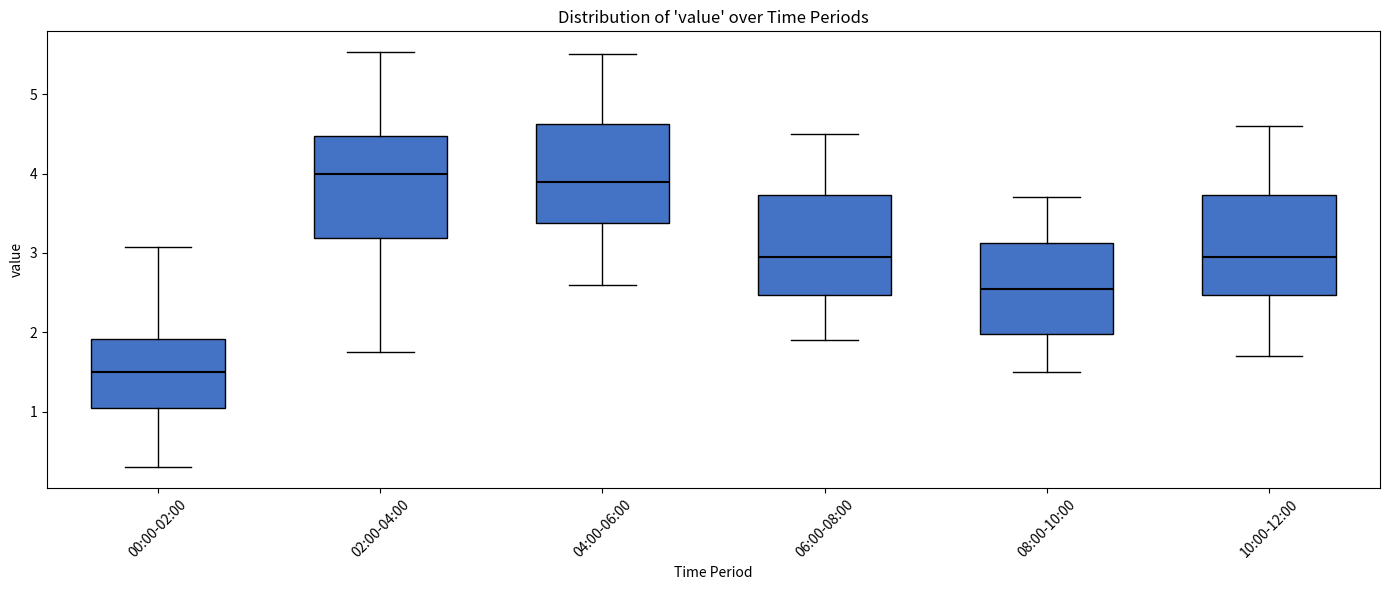

Reading left to right, read every box against the y-axis: the position of its median line, the range the box covers, and the ends of its whiskers. The values are not printed on the chart, so give them approximately, as read against the axis.

00:00-02:00: median 1.5, box 1.1 to 1.9, whiskers 0.3 to 3.1
02:00-04:00: median 4.0, box 3.2 to 4.5, whiskers 1.8 to 5.5
04:00-06:00: median 3.9, box 3.4 to 4.6, whiskers 2.6 to 5.5
06:00-08:00: median 3.0, box 2.5 to 3.7, whiskers 1.9 to 4.5
08:00-10:00: median 2.6, box 2.0 to 3.1, whiskers 1.5 to 3.7
10:00-12:00: median 3.0, box 2.5 to 3.7, whiskers 1.7 to 4.6